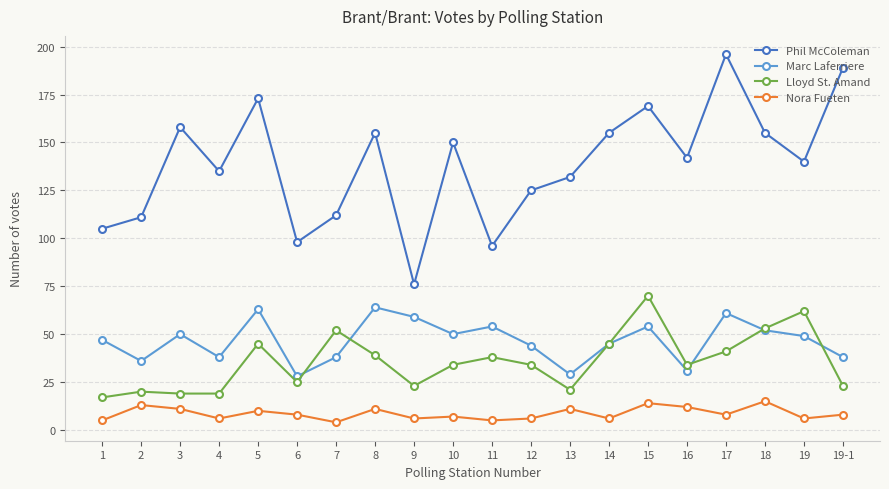

Is this an area chart (filled region under the line)?

No